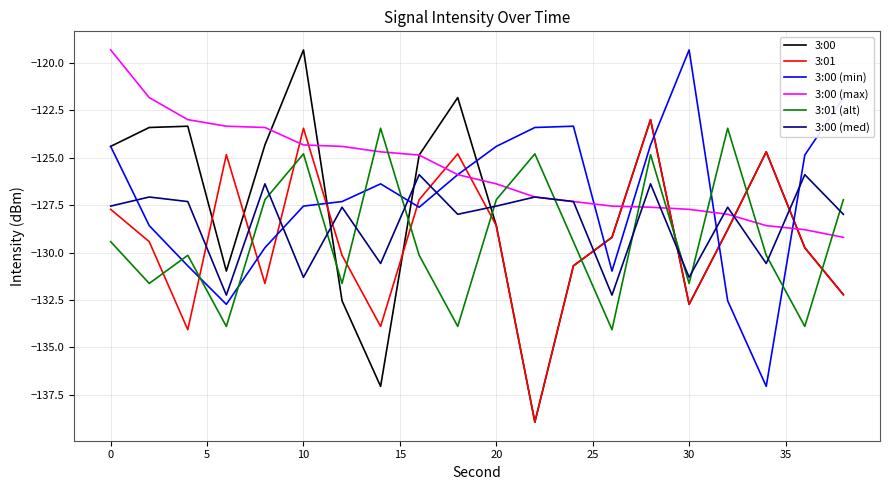

True or false: 3:01 and 3:01 (alt) intersect in this chart.

True